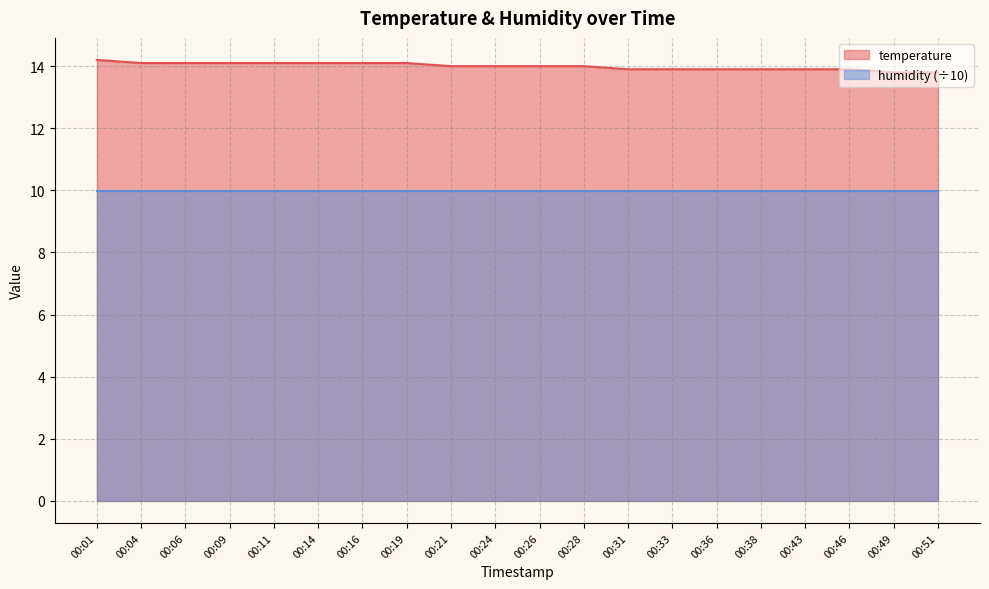

List the labels in order of value, largest first.

00:01, 00:04, 00:06, 00:09, 00:11, 00:14, 00:16, 00:19, 00:21, 00:24, 00:26, 00:28, 00:31, 00:33, 00:36, 00:38, 00:43, 00:46, 00:49, 00:51